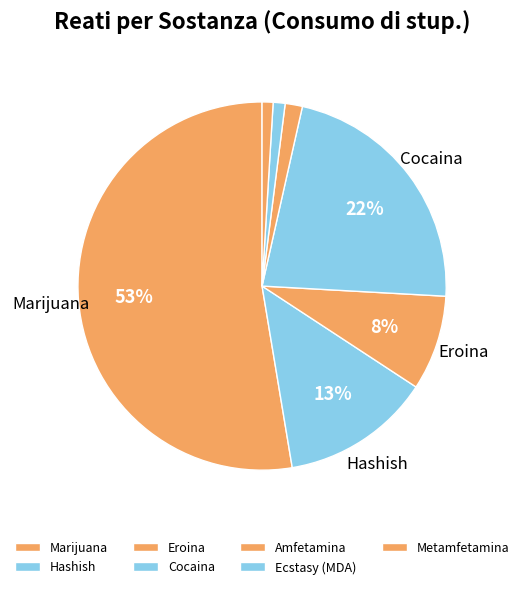

To the nearest percent, what is the difference between the largest and smallest slice percentages?

52%